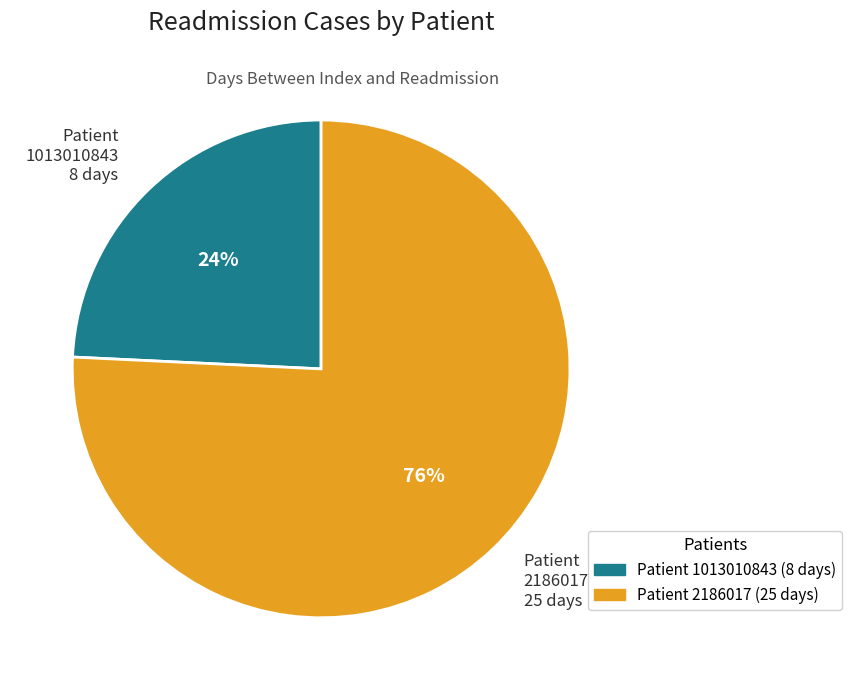

Which slice represents more than half of the pie?

Patient 2186017 25 days